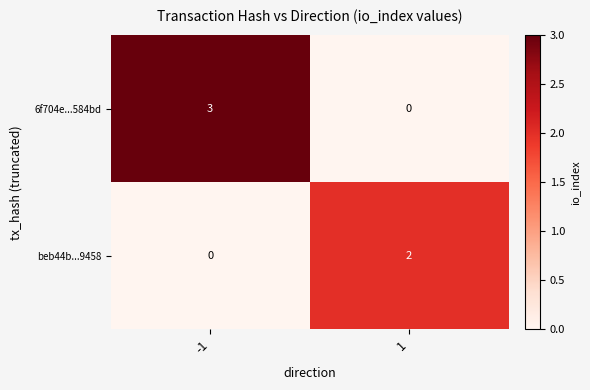

The 6f704e...584bd series shows 0 at 1. True or false?

True